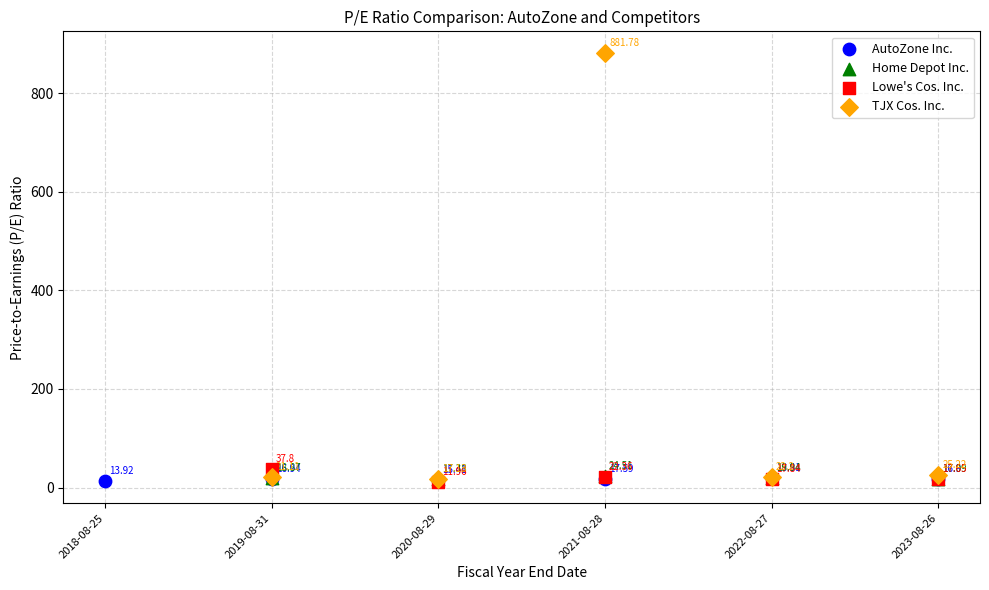

Which series has the widest spread of Y values?

TJX Cos. Inc.